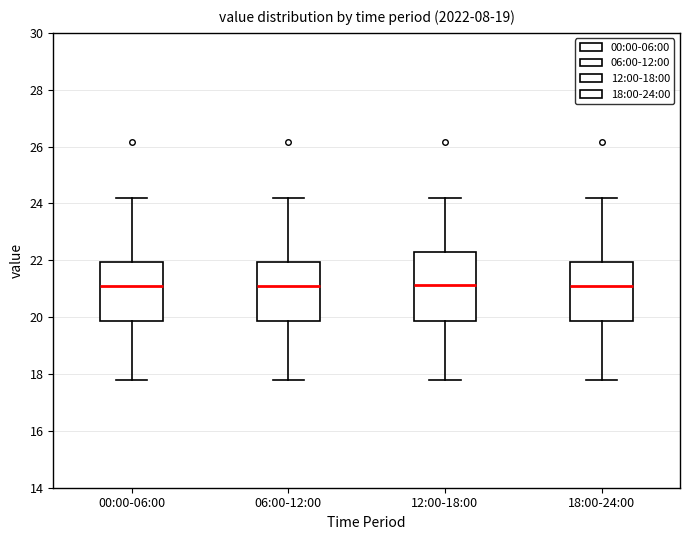

Reading left to right, transcribe this box plot: for each box, give where its median line is, the range the box spans, and where its two whiskers end, as read against the y-axis. The values are not printed on the chart, so give them approximately, as read against the axis.

00:00-06:00: median 21.2, box 19.8 to 22.0, whiskers 17.8 to 24.2
06:00-12:00: median 21.2, box 19.8 to 22.0, whiskers 17.8 to 24.2
12:00-18:00: median 21.2, box 19.8 to 22.2, whiskers 17.8 to 24.2
18:00-24:00: median 21.2, box 19.8 to 22.0, whiskers 17.8 to 24.2